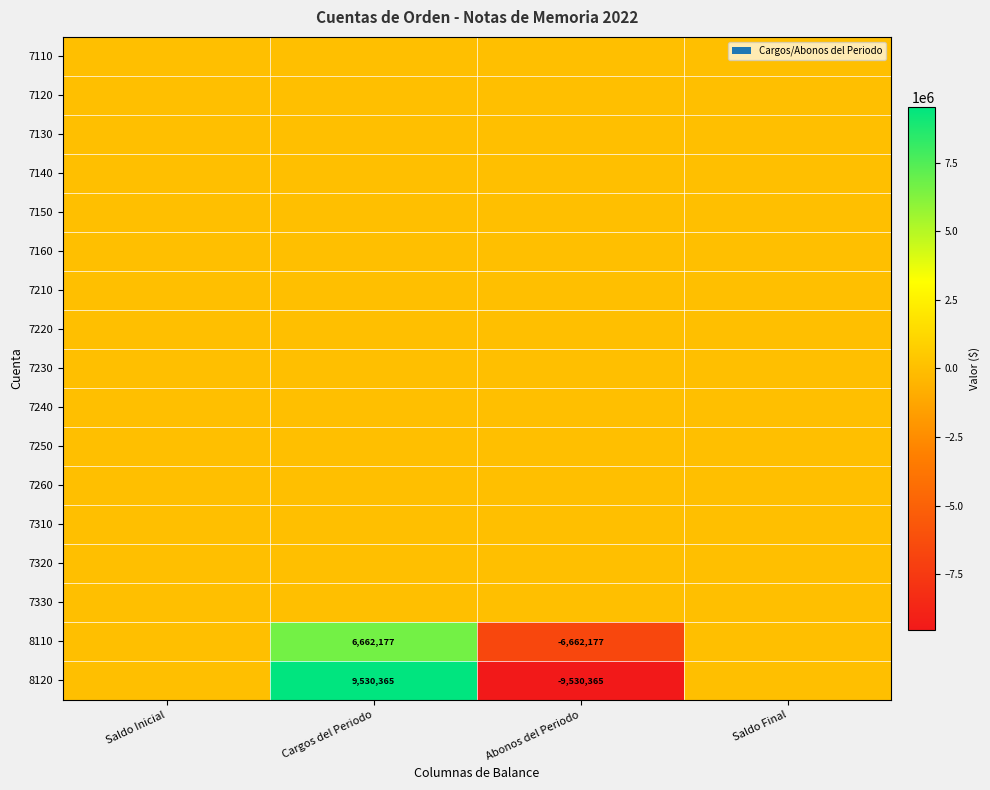

At which label does 8110 reach its peak?

Cargos del Periodo